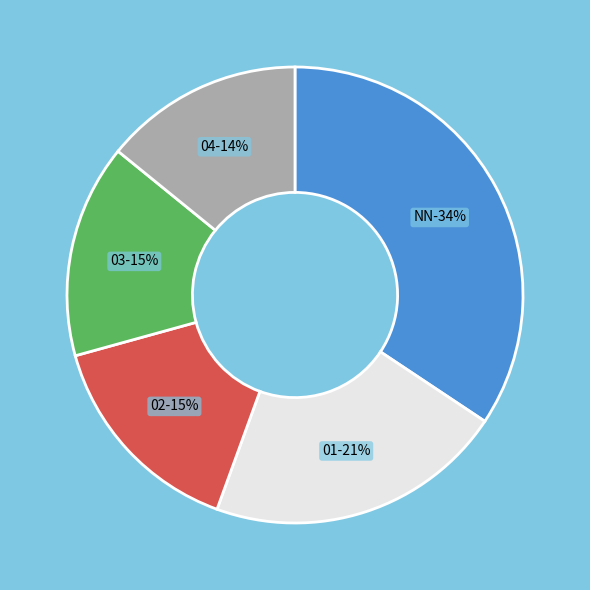

Do 02 and NN together represent more than half of the pie?

No